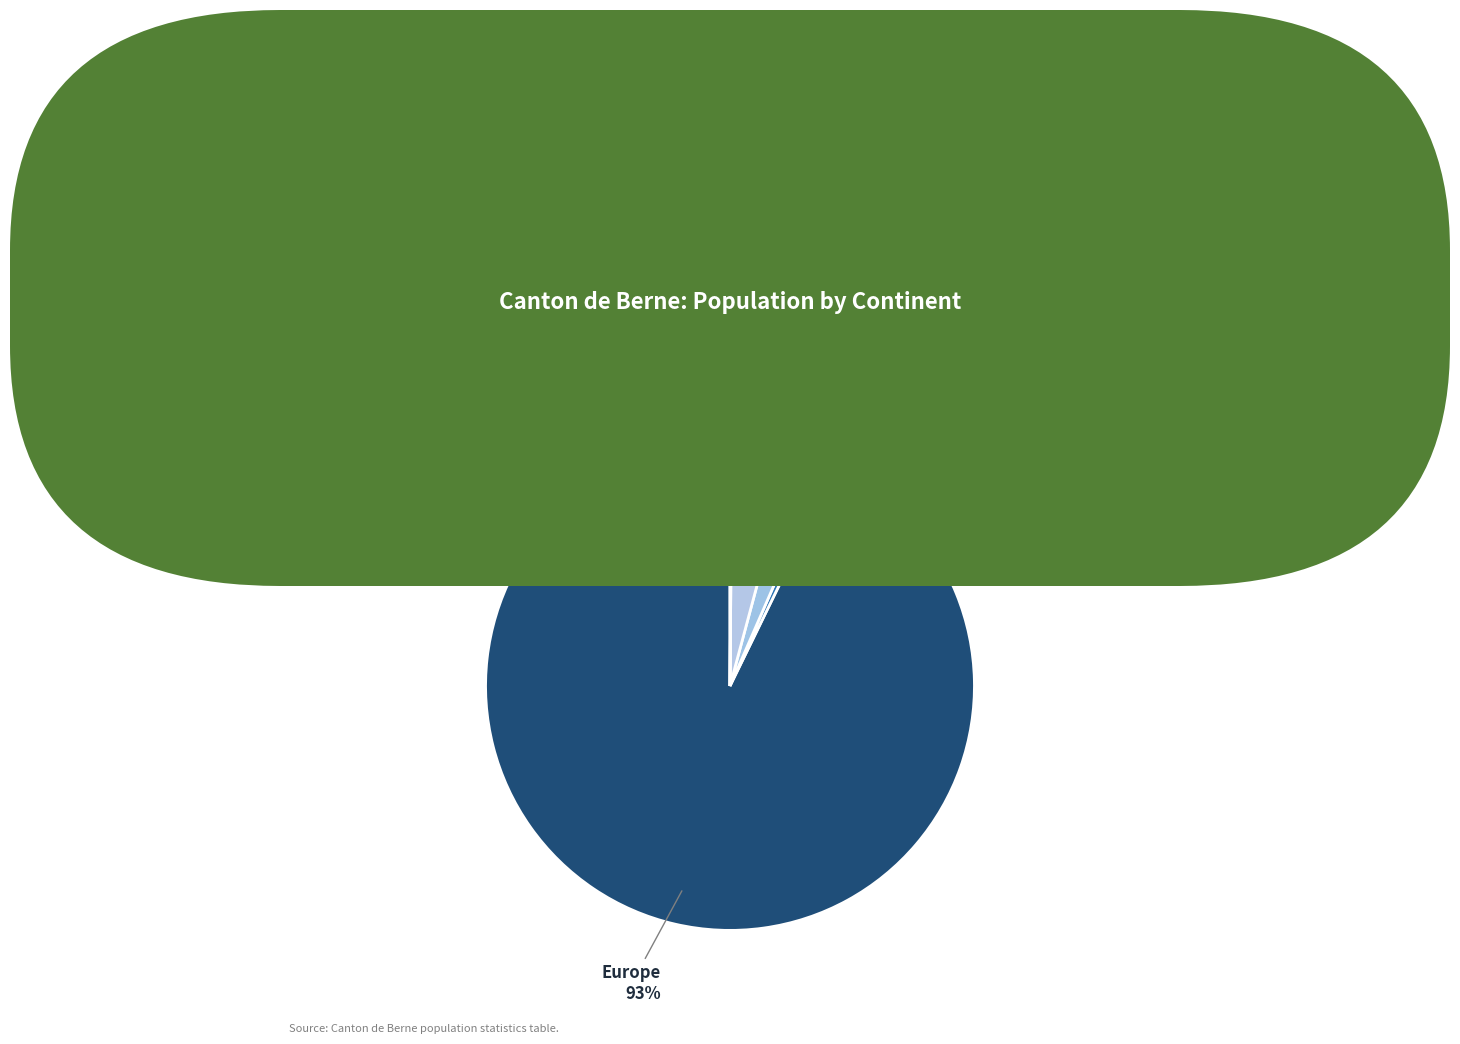

Does any single category account for the majority?

Yes